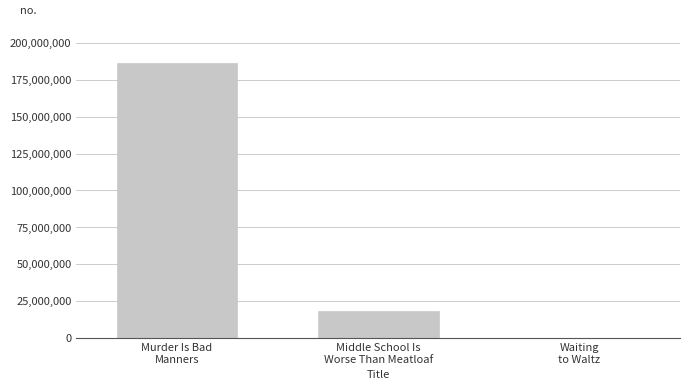

The value at Middle School Is
Worse Than Meatloaf is 11097297. True or false?

False